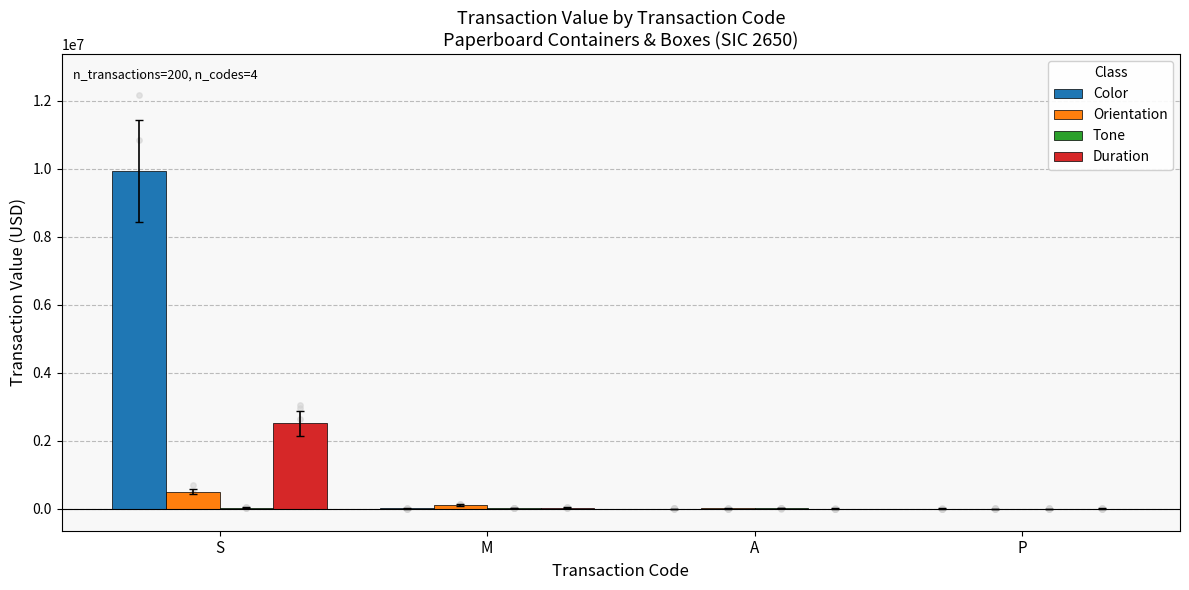

Which series has the largest Y range (max minus min)?

Color